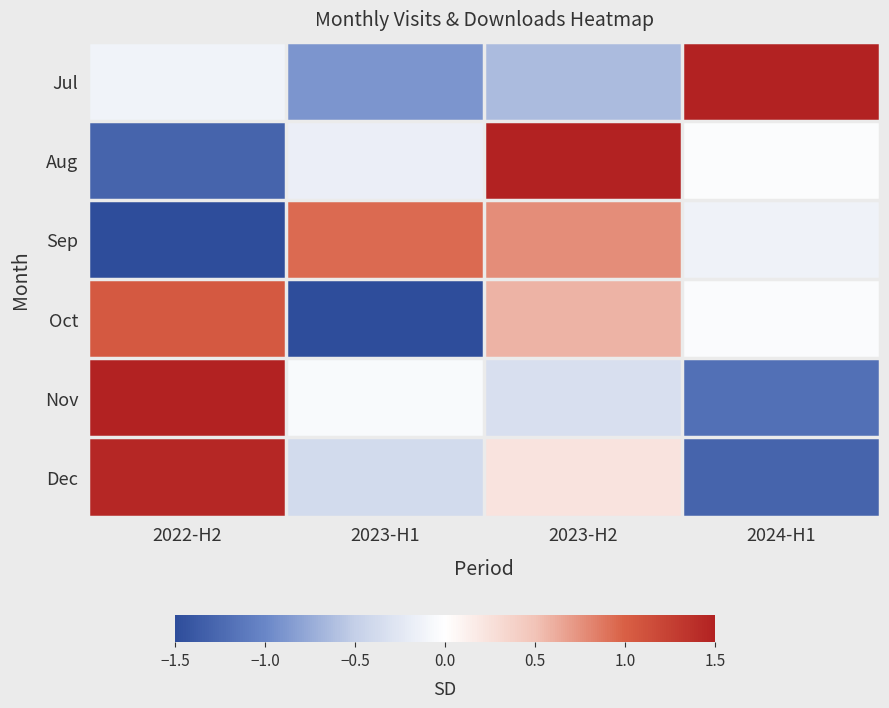

List the series in order of their peak value, lowest first.

Sep, Oct, Dec, Aug, Nov, Jul